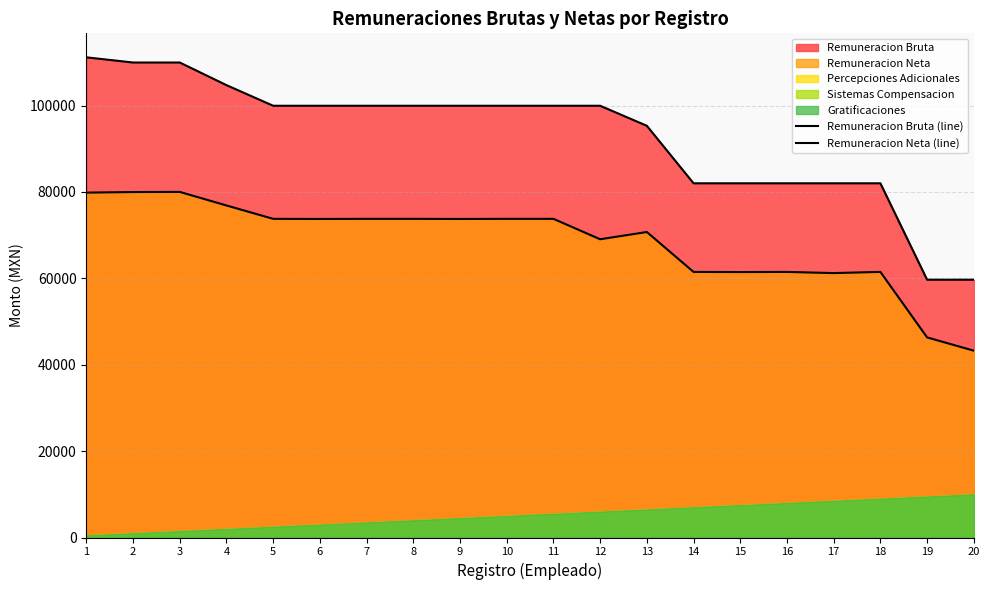

At which category does Remuneracion Neta (line) reach its first local valley?

6